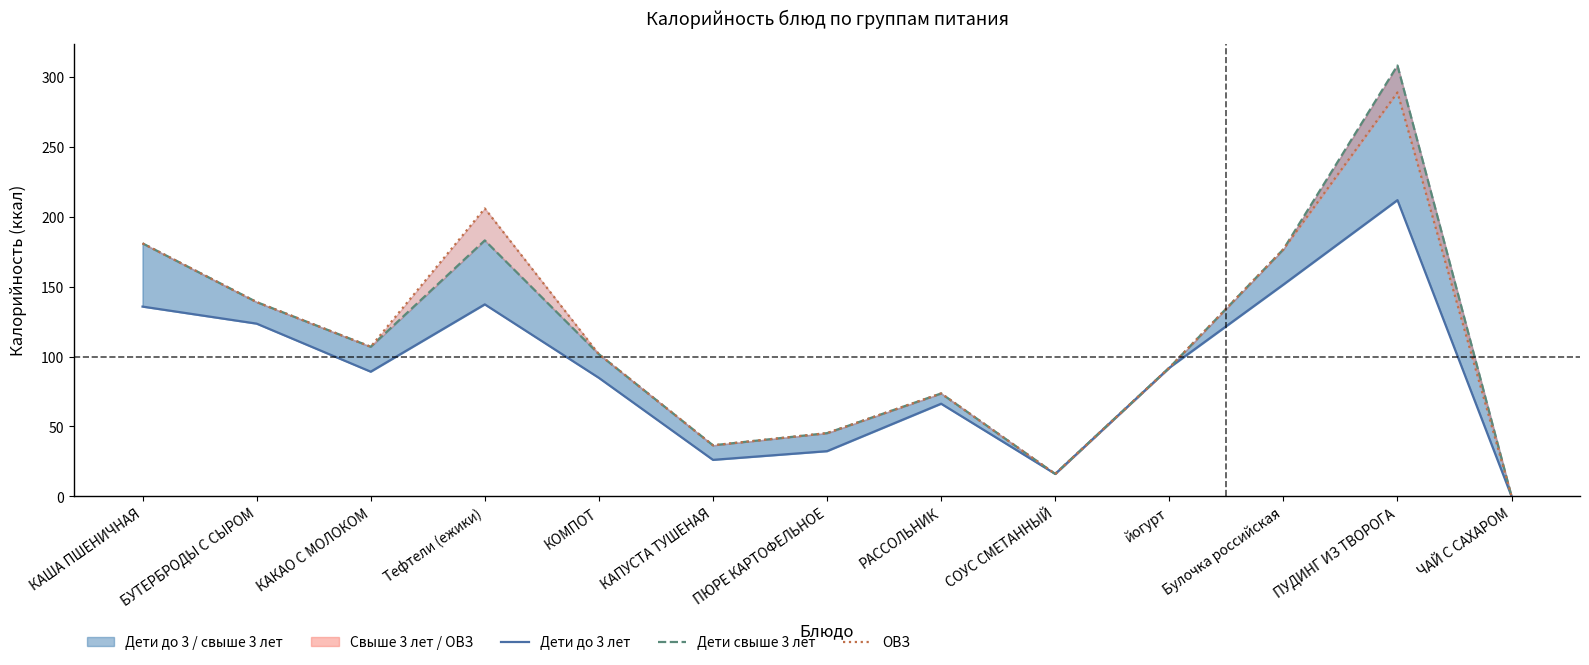

True or false: Дети до 3 лет (ккал) and ОВЗ (ккал) cross at least once.

False